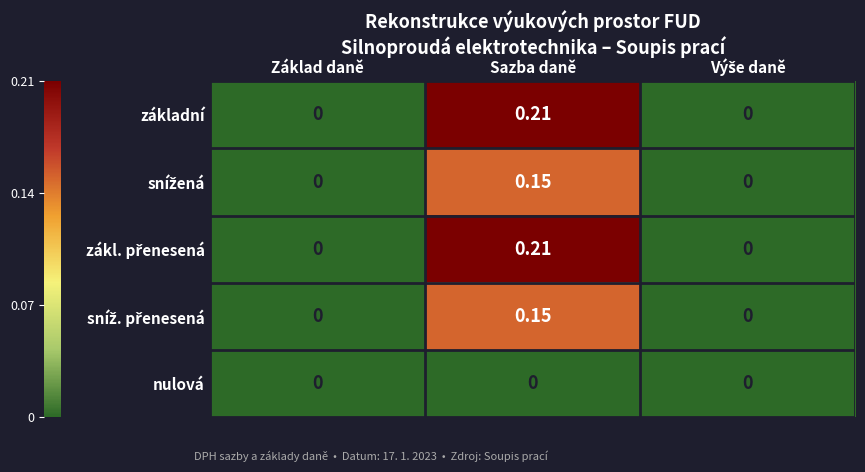

How many values in základní are above zero?

1